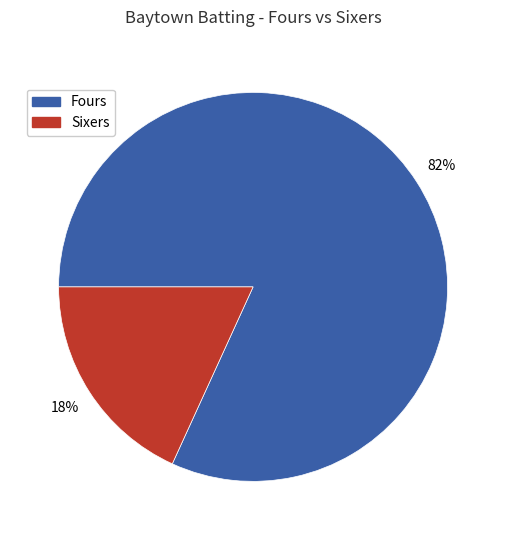

Does any single category account for the majority?

Yes